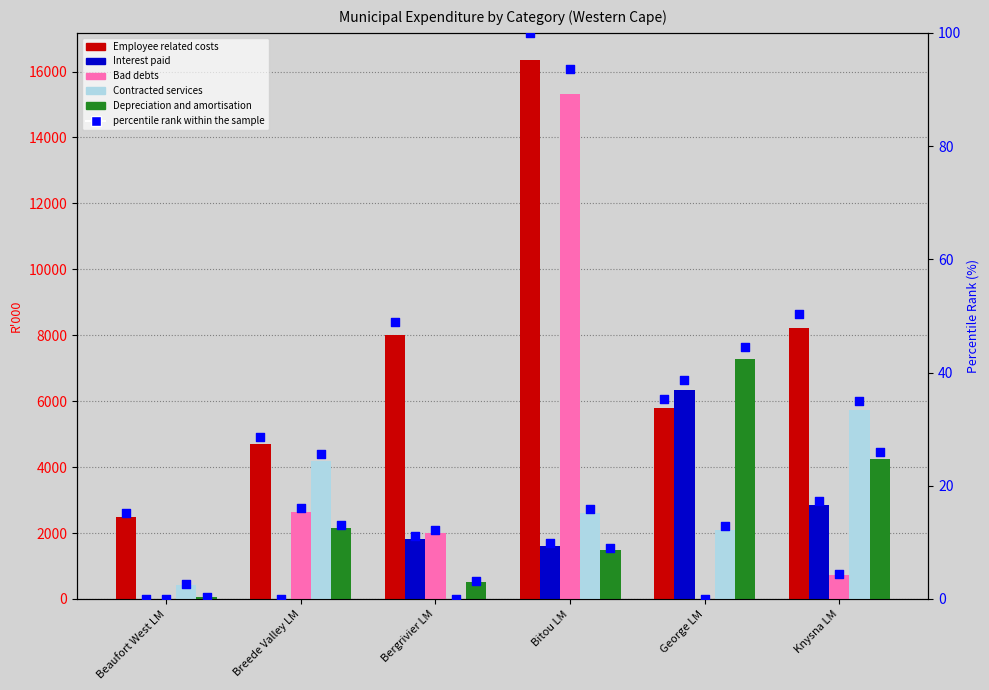

At which category is the sum across all series the highest?

Bitou LM